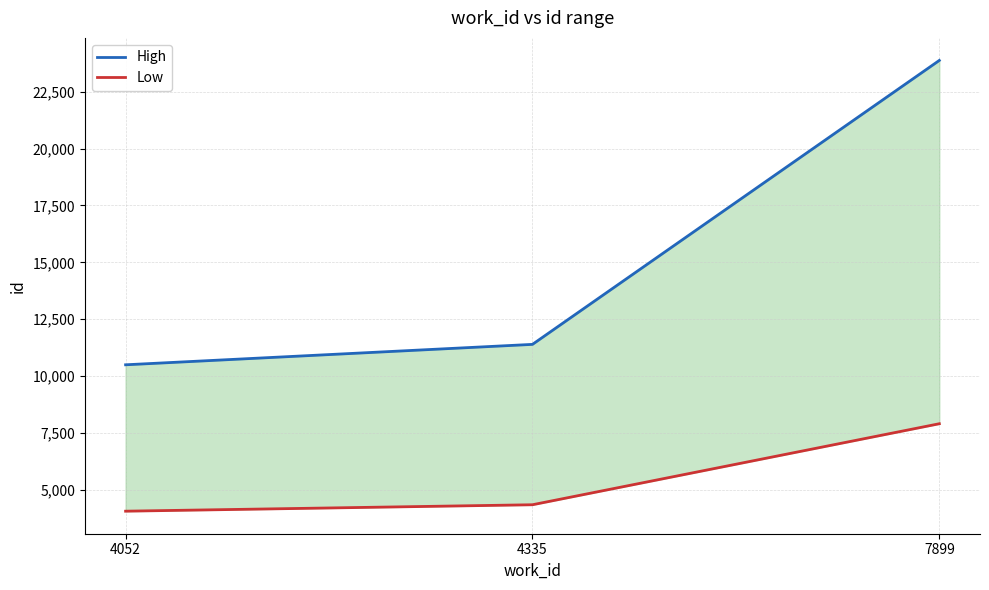

Reading left to right, extract all data points from this chart.

High: 10492	11390	23881
Low: 4052	4335	7899